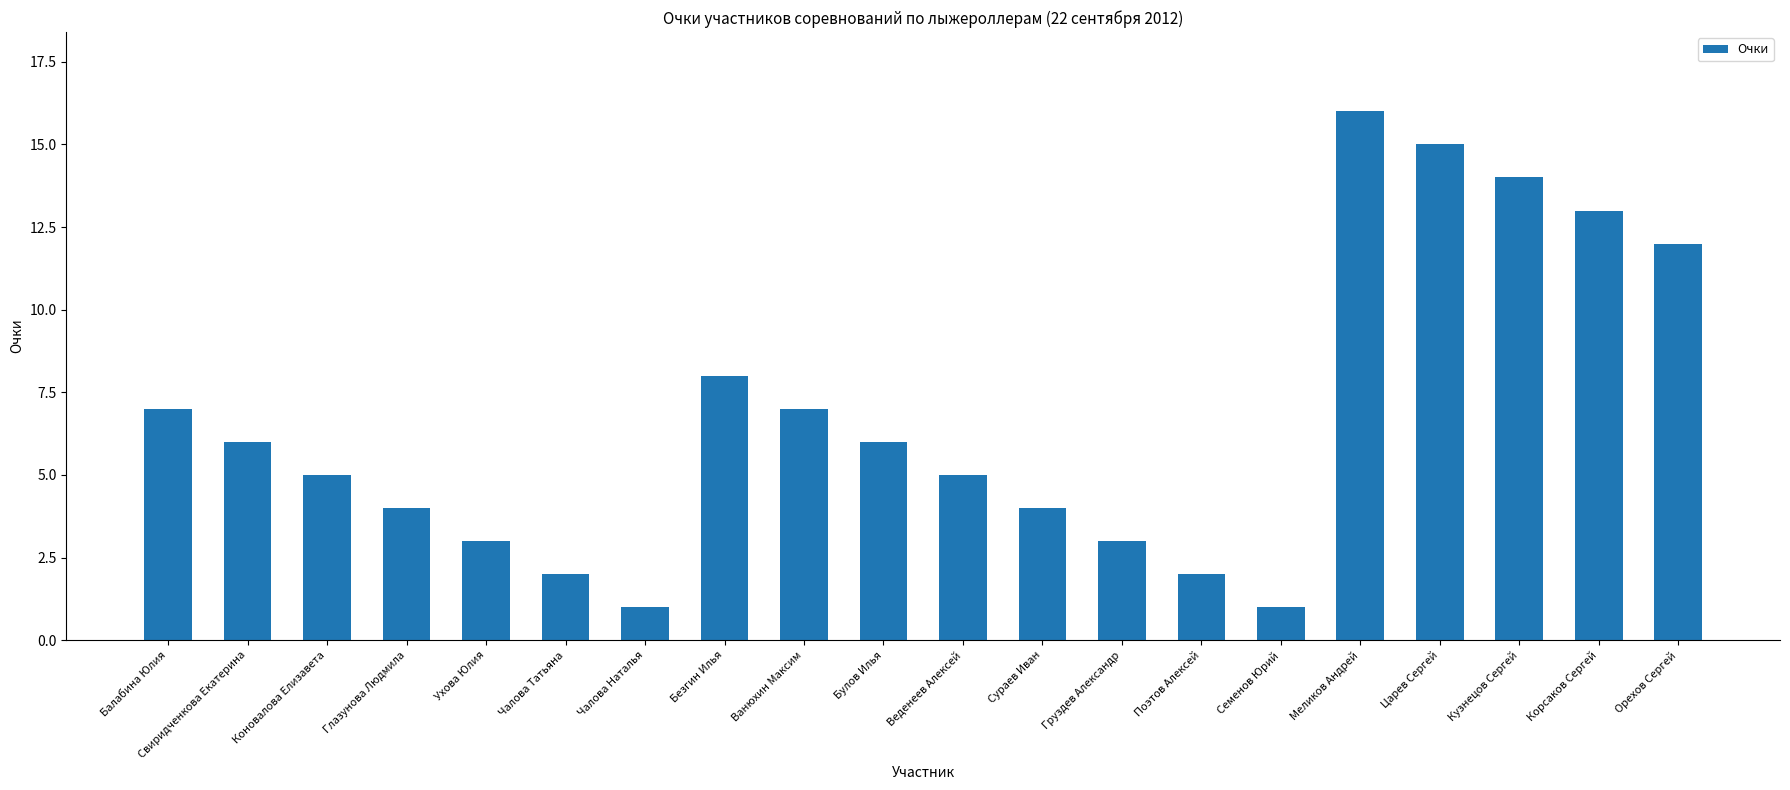

Approximately how many times larger is the value at Орехов Сергей compared to Чалова Наталья?

12.0